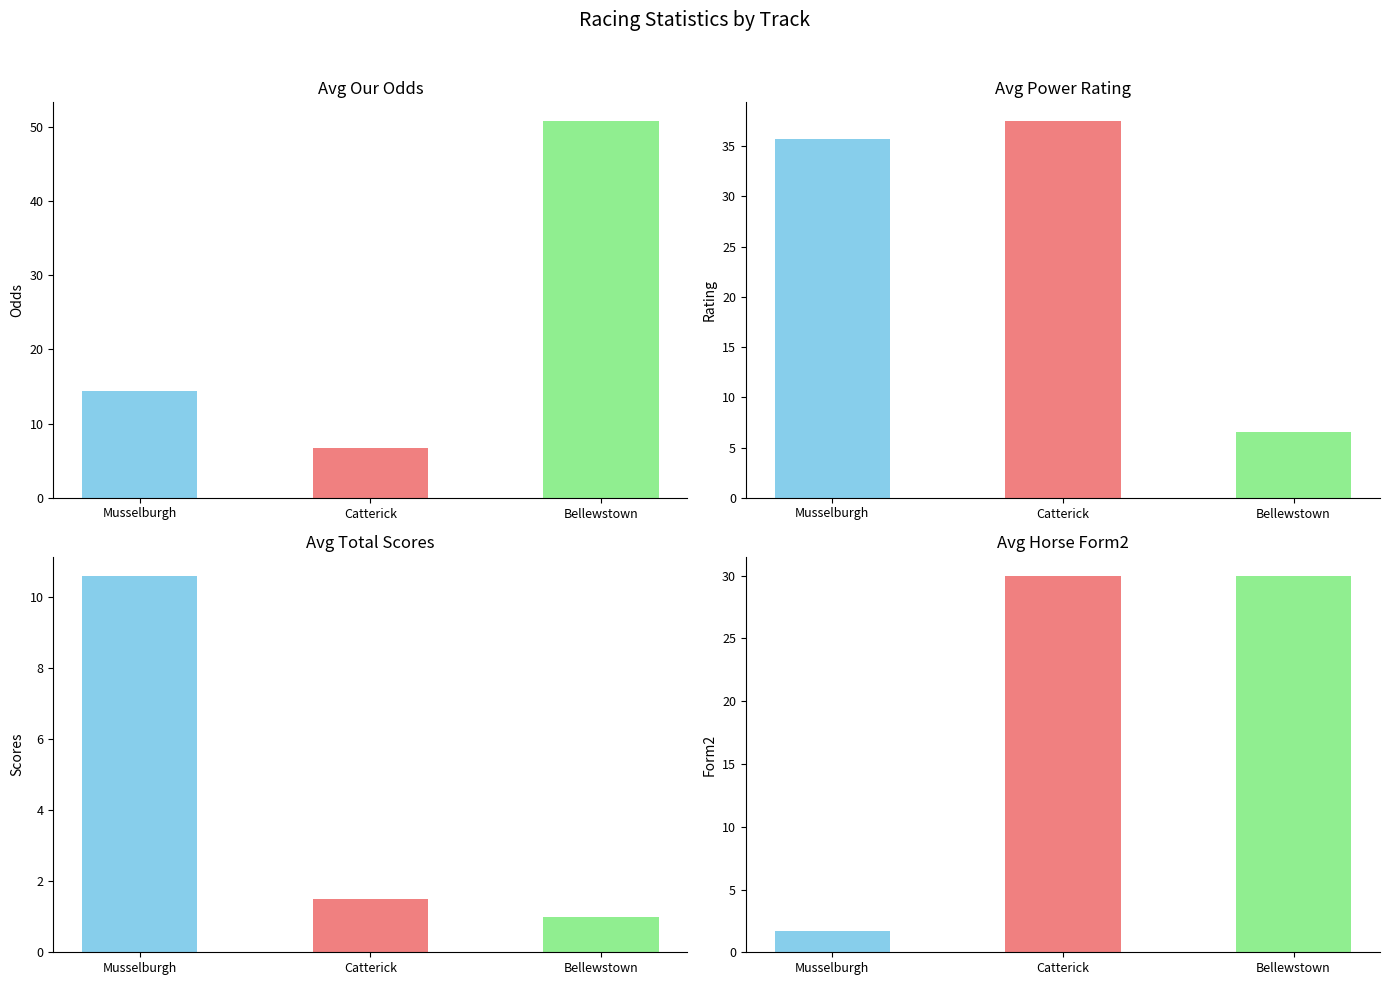

At which label does Avg Total Scores reach its minimum?

Bellewstown